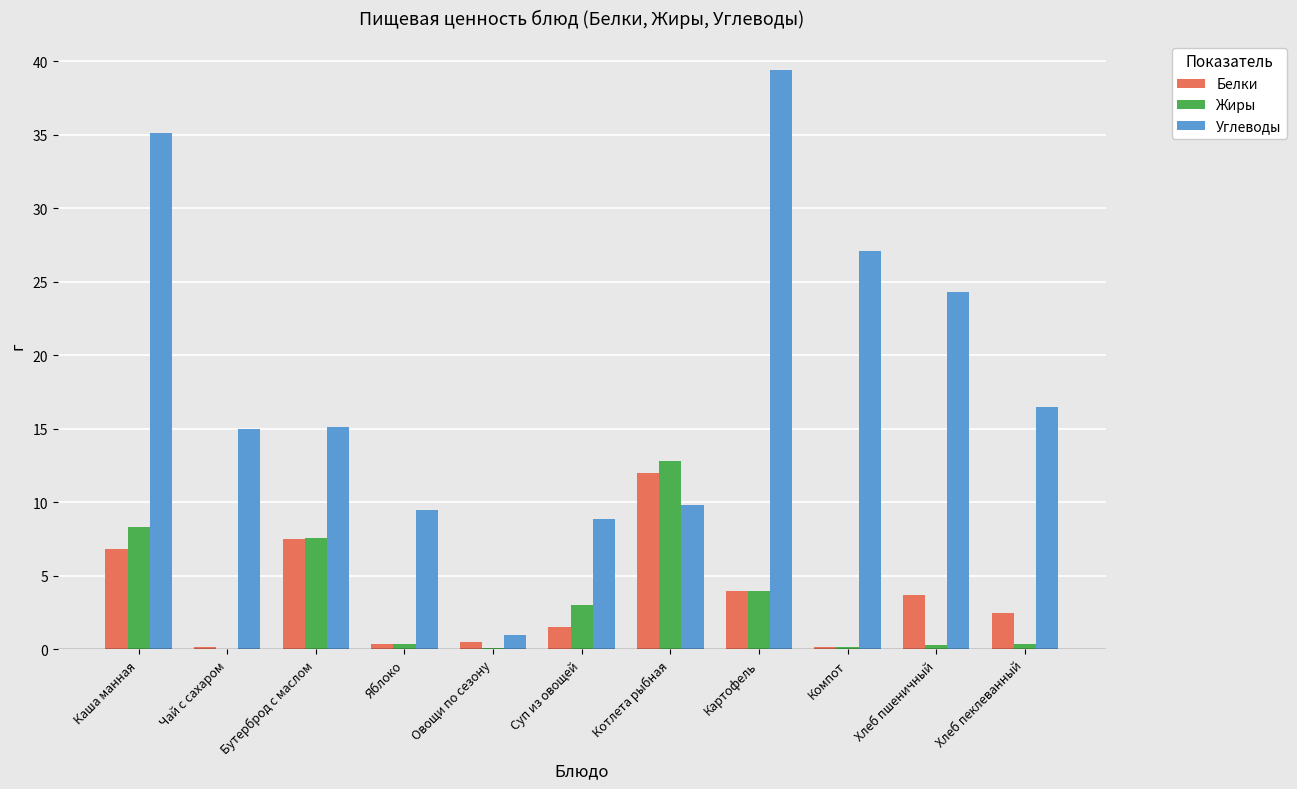

Does the chart contain stacked bars?

No